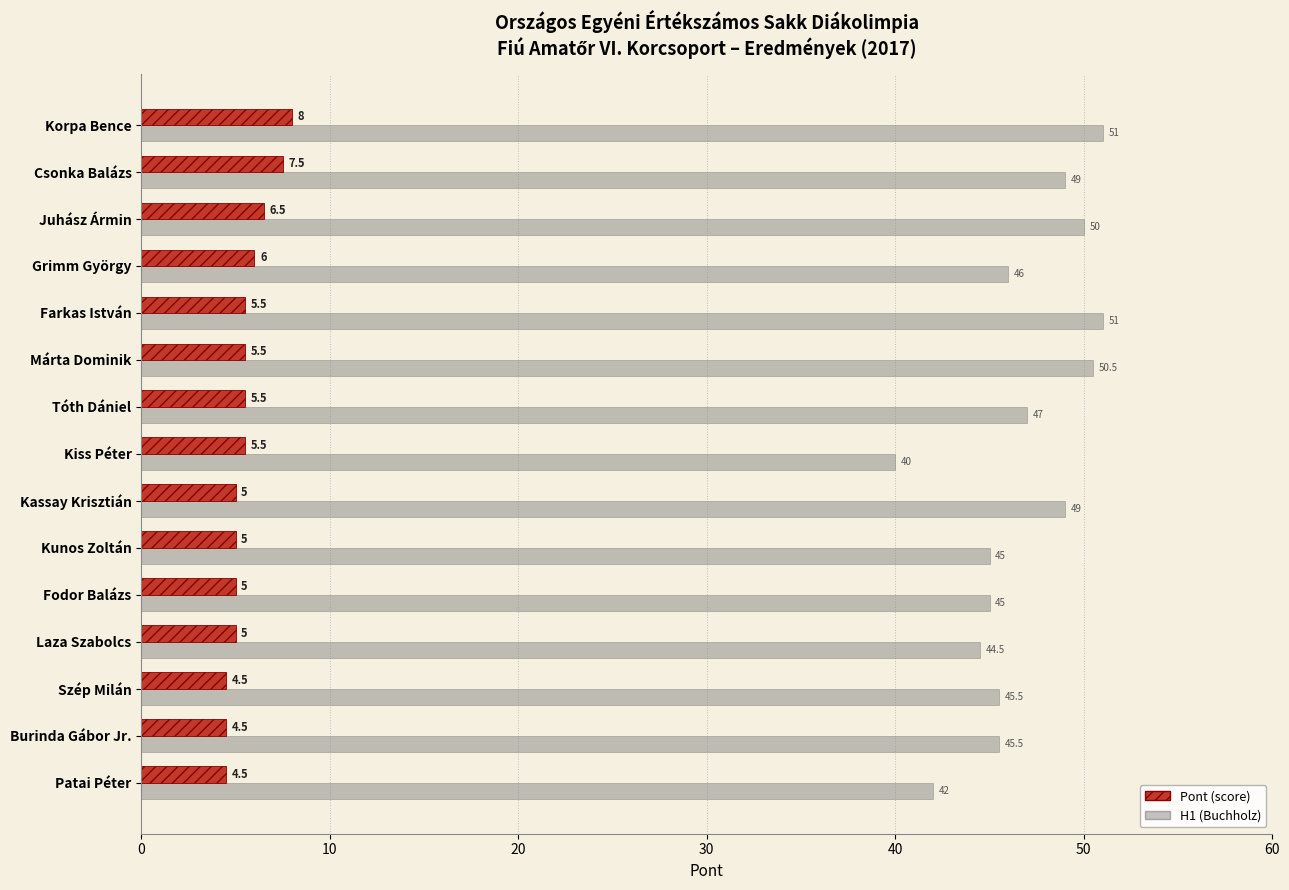

At which category is the sum across all series the highest?

Korpa Bence